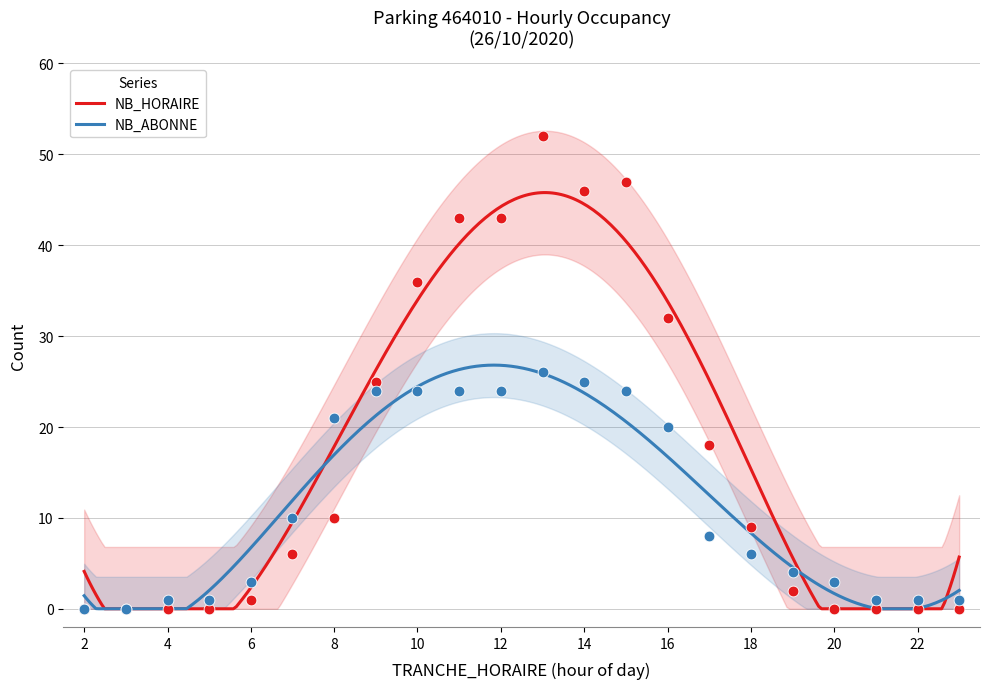

Which series contains the lowest Y value?

NB_HORAIRE